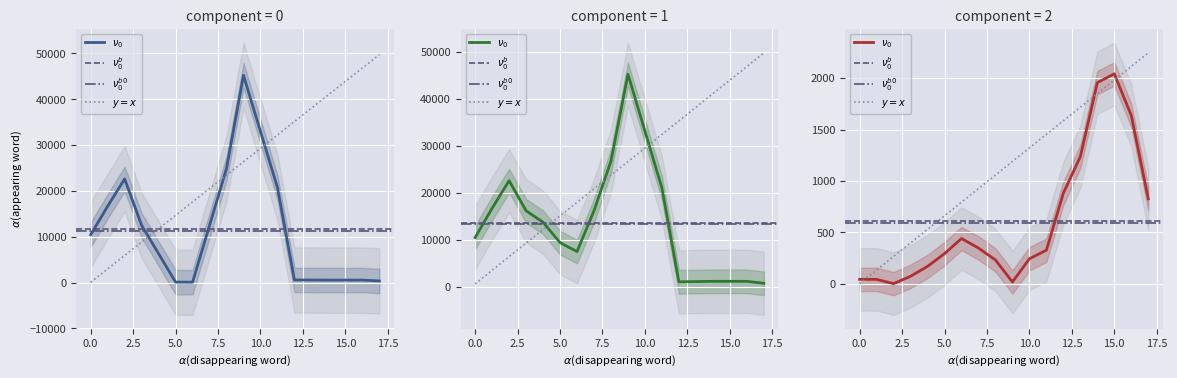

Does the chart display data point markers on the line(s)?

No